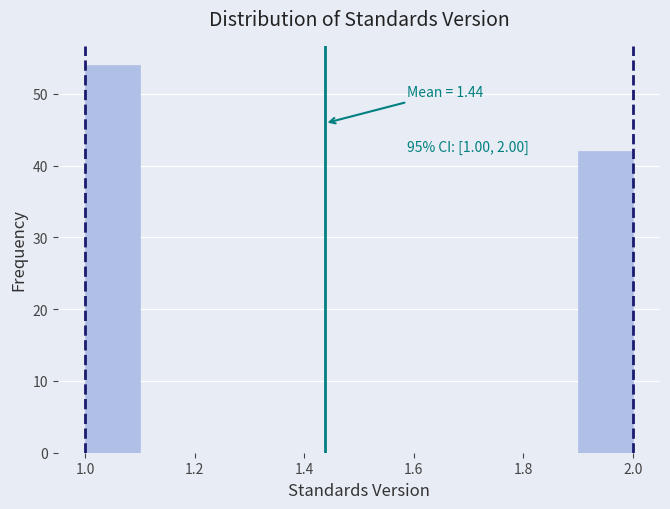

Over which range of the x-axis is the bar tallest?

1.0 to 1.1